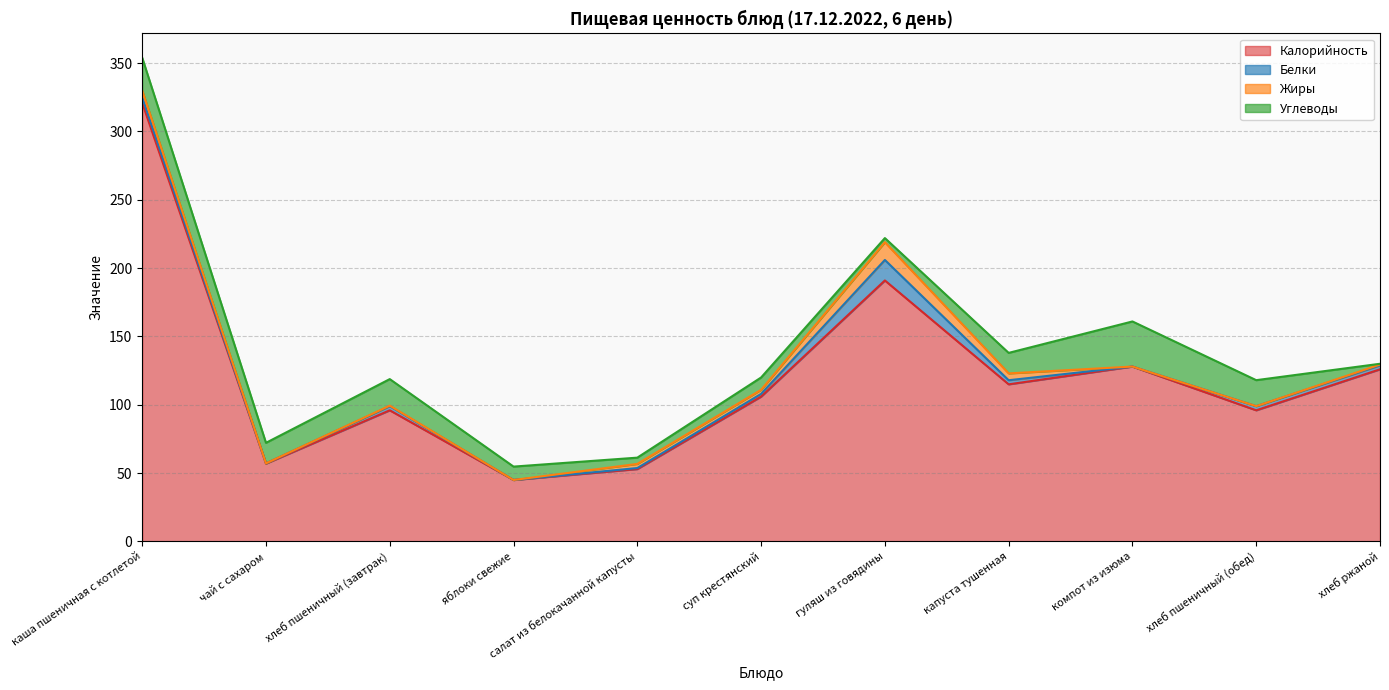

What is the sum of all Жиры values?

30.0